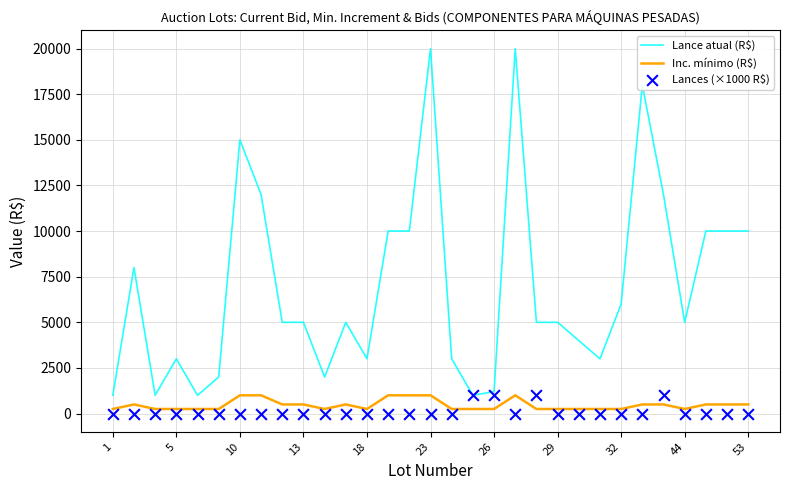

Which series has the largest total across all categories?

Lance atual (R$)